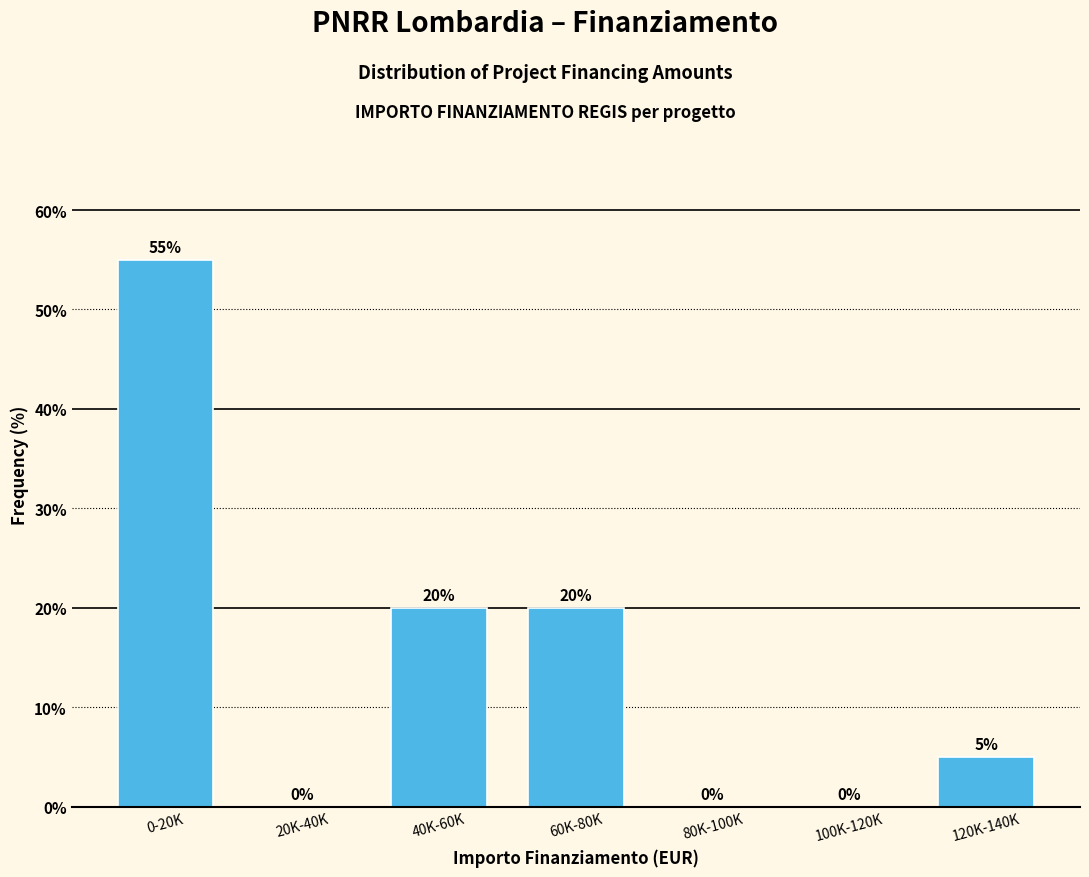

Reading left to right, what are all the values shown in this chart?

0-20K=55.0	20K-40K=0.0	40K-60K=20.0	60K-80K=20.0	80K-100K=0.0	100K-120K=0.0	120K-140K=5.0